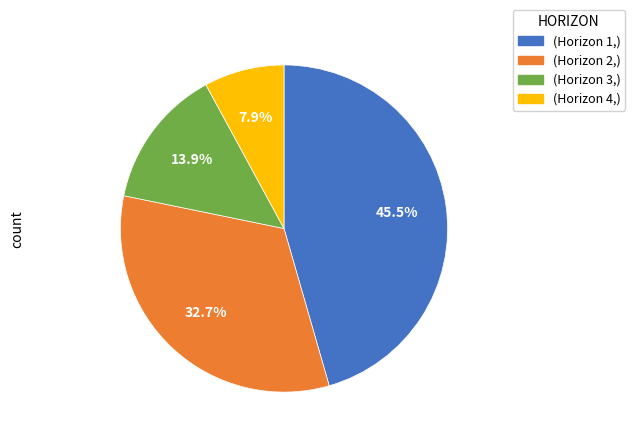

Rank the categories by value from lowest to highest.

(Horizon 4,), (Horizon 3,), (Horizon 2,), (Horizon 1,)